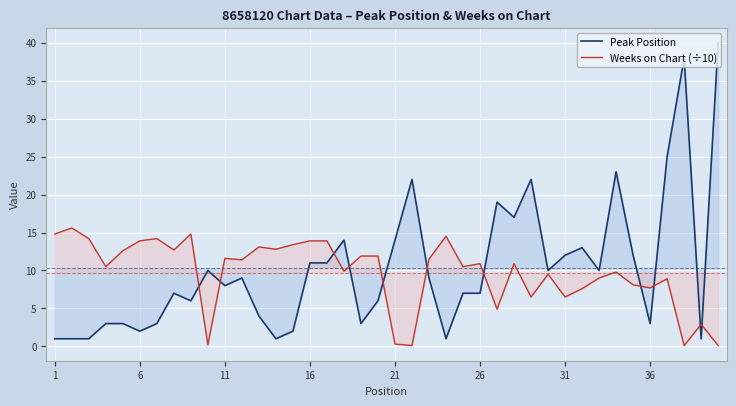

What is the sum of all Peak Position values?

411.0